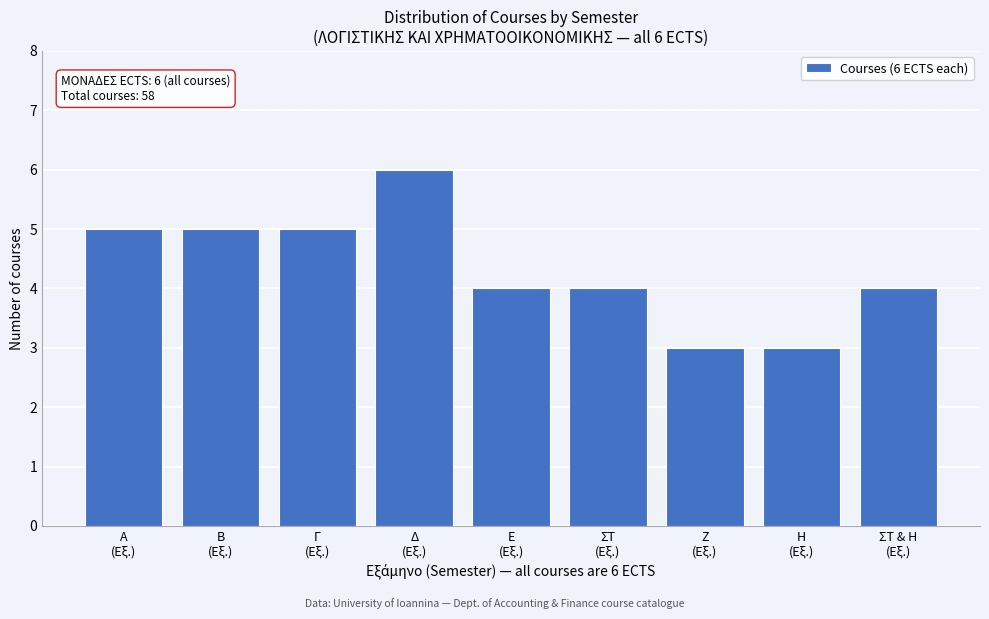

Reading left to right, extract all data points from this chart.

5	5	5	6	4	4	3	3	4